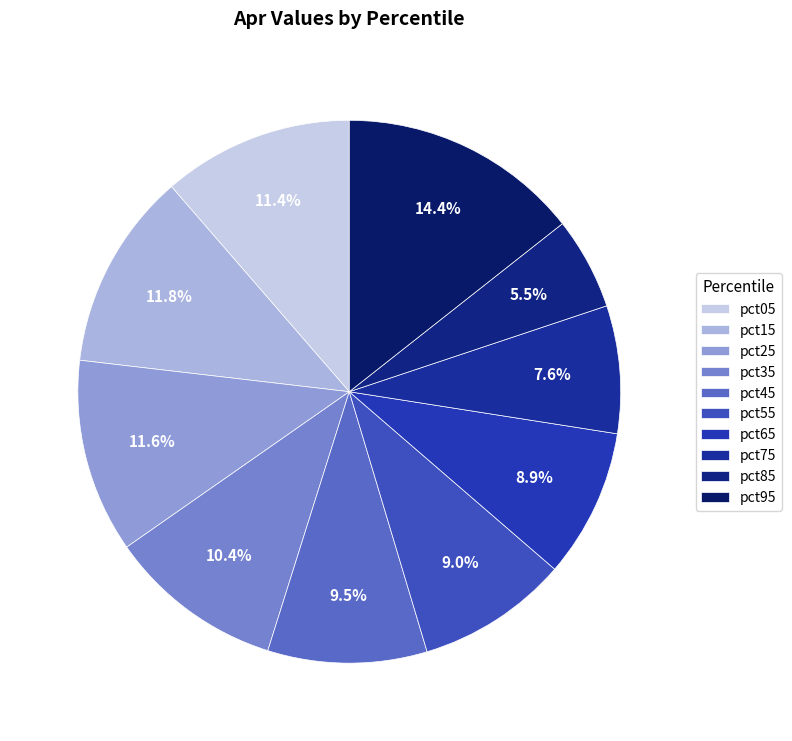

To the nearest percent, what is the difference between the largest and smallest slice percentages?

9%